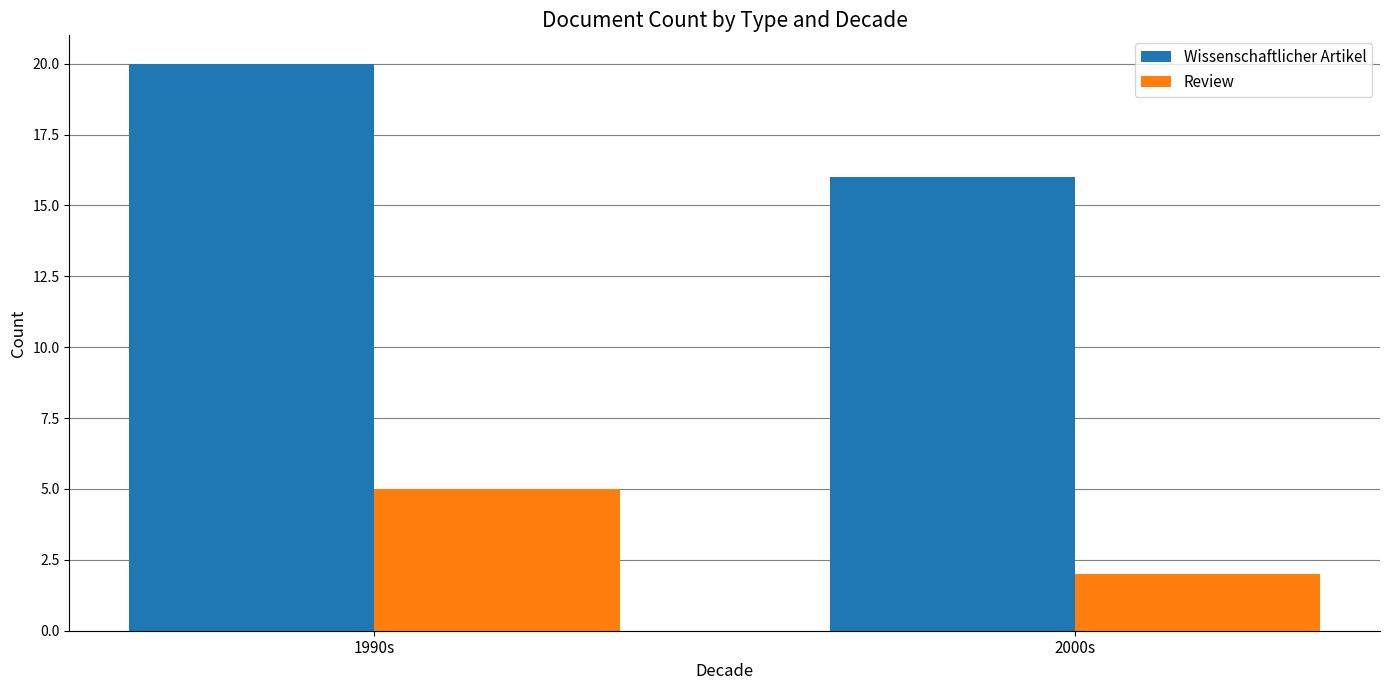

Reading left to right, list all the values displayed in this chart.

Wissenschaftlicher Artikel: 20	16
Review: 5	2